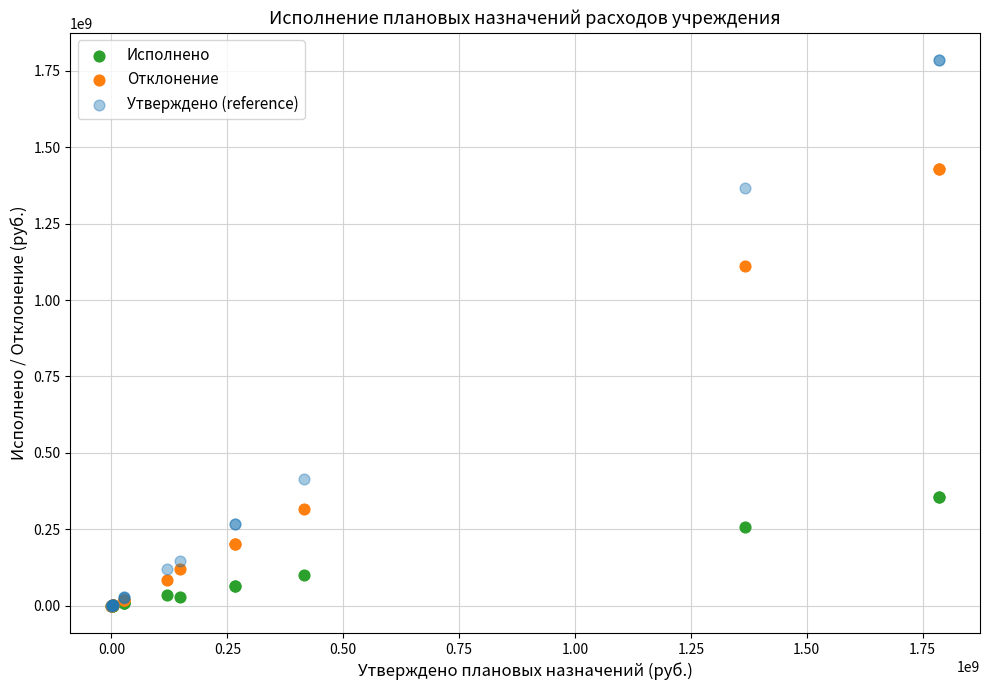

Across all series, what Y value is closest to 892352584?

1110024286.5